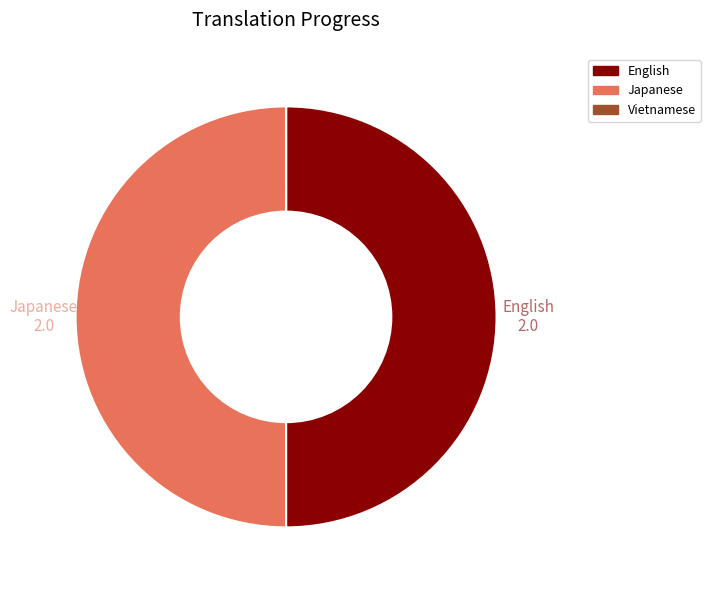

Combined, do English and Japanese account for over 50%?

Yes